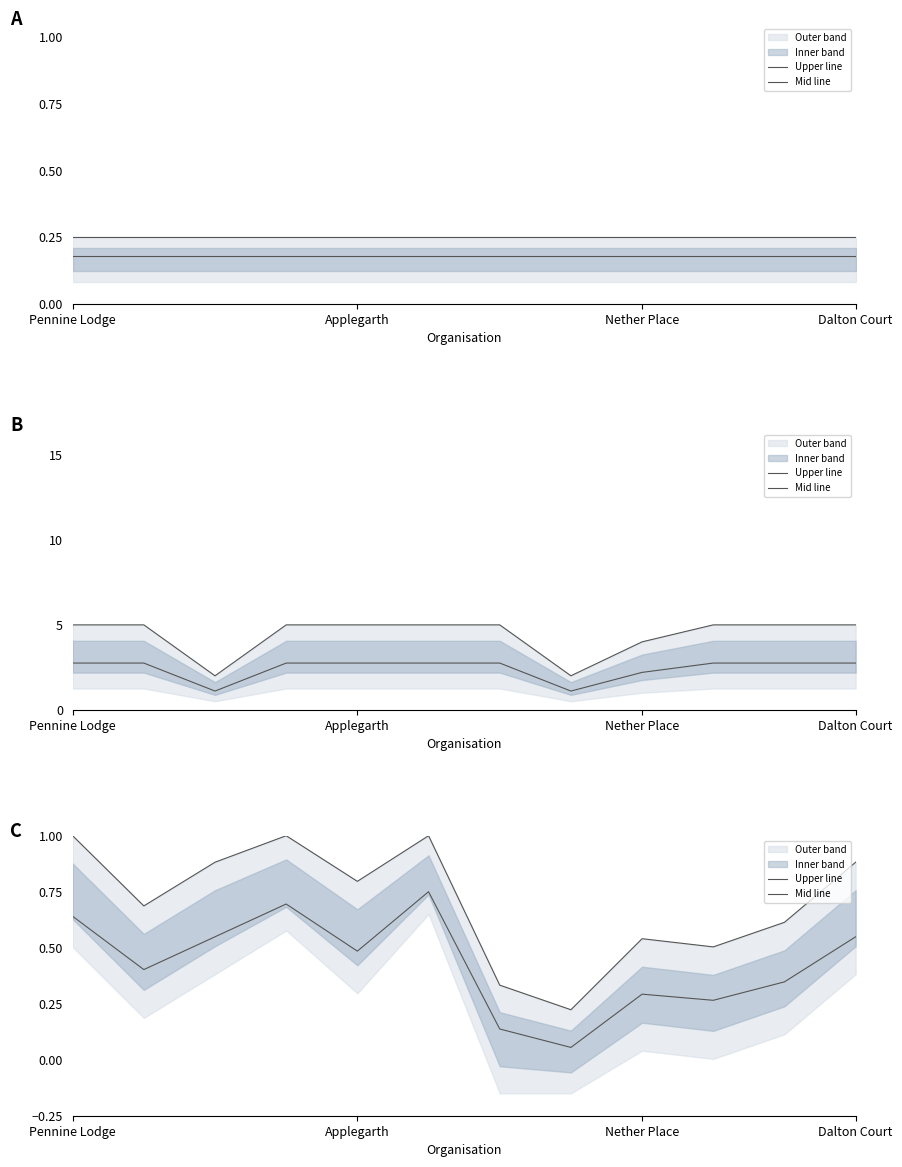

Is the value of Upper line at 10 greater than the value of Mid line at 6?

Yes